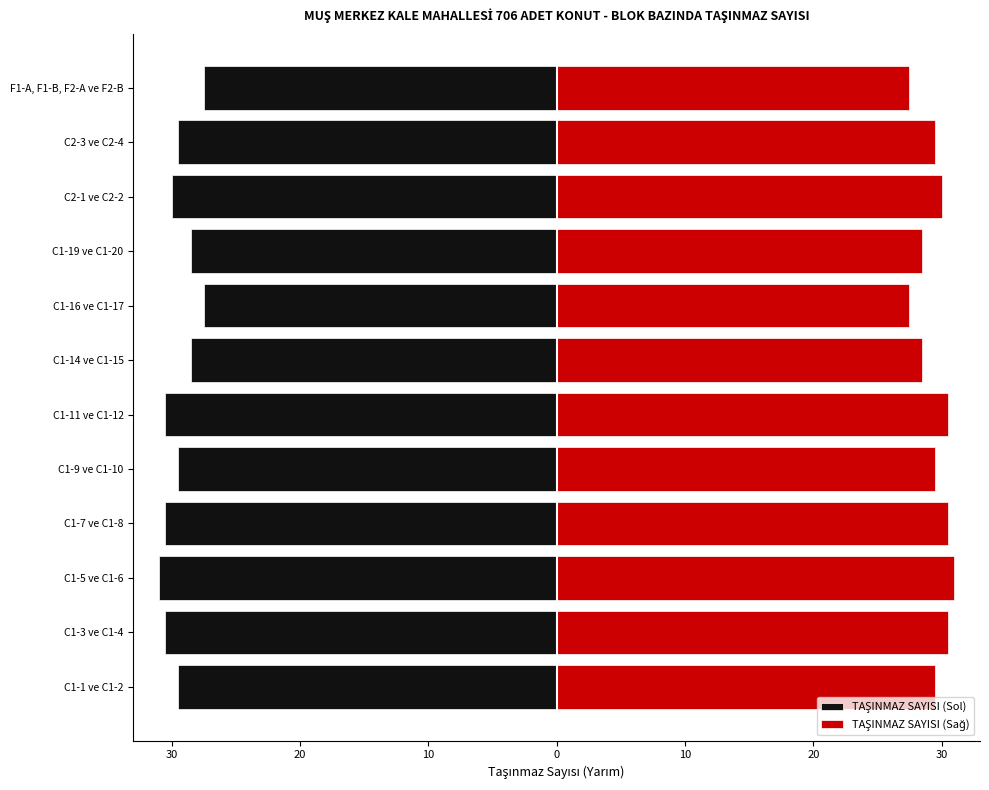

What are all the series names shown in the legend?

TAŞINMAZ SAYISI (Sol), TAŞINMAZ SAYISI (Sağ)